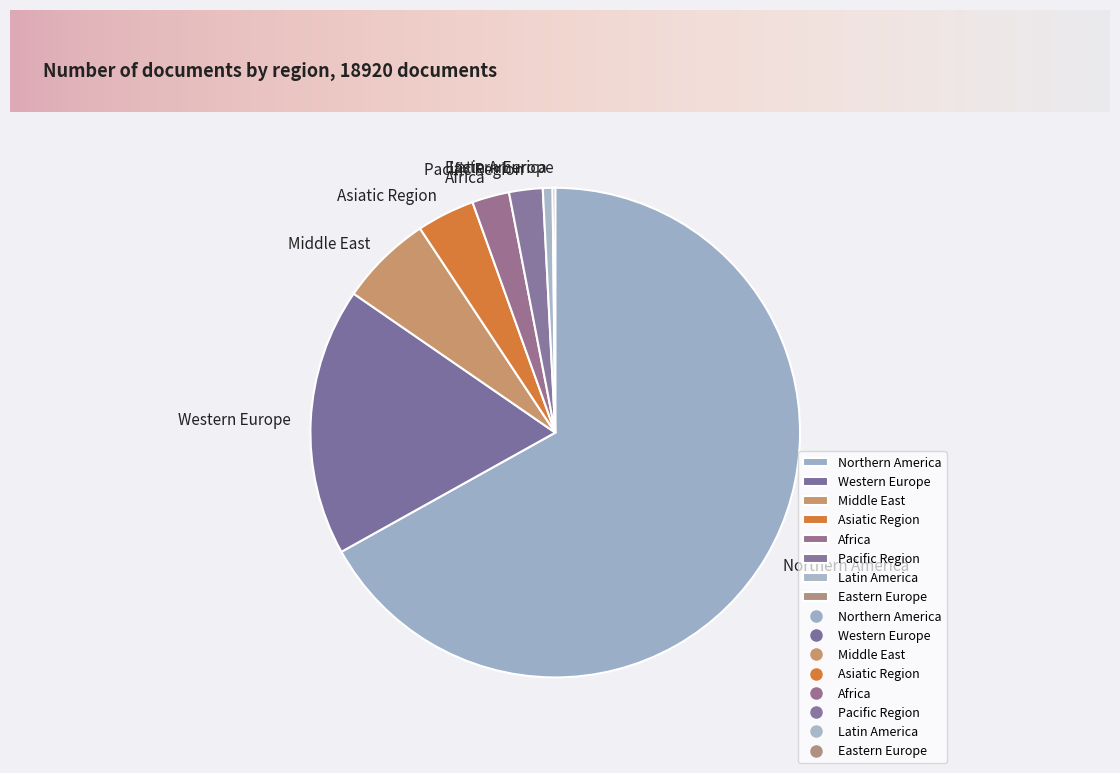

Does Northern America account for over 50% of the chart?

Yes